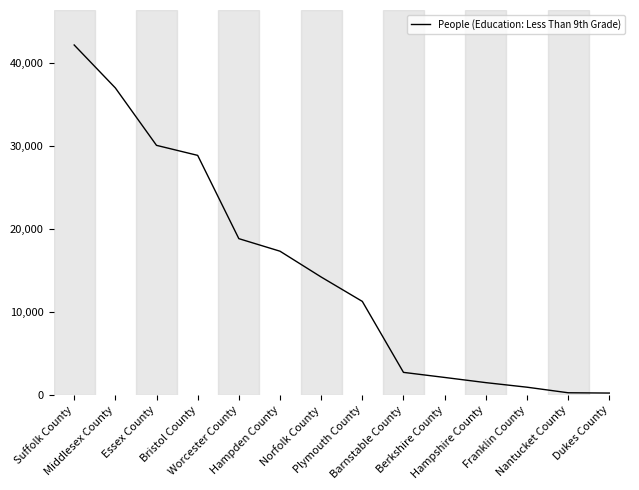

What is the ratio of the value at Worcester County to the value at Nantucket County?

76.9